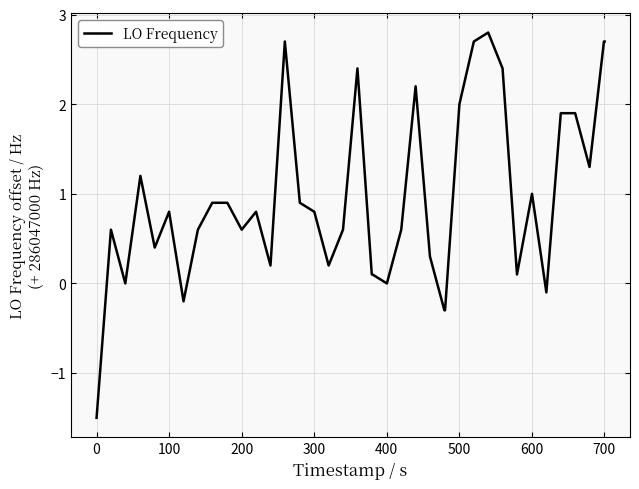

What is the maximum value shown in the chart?

2.8